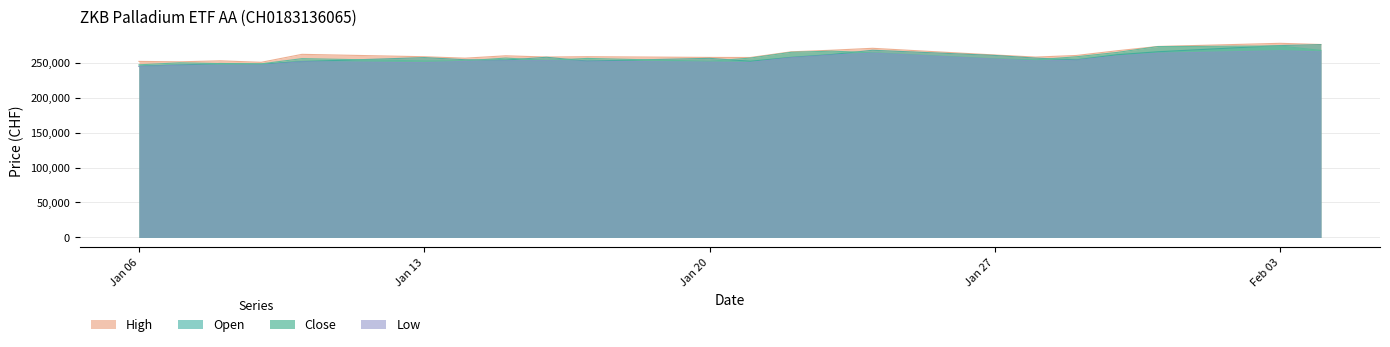

What is the spread (max minus min) of values at Jan 27?

5887